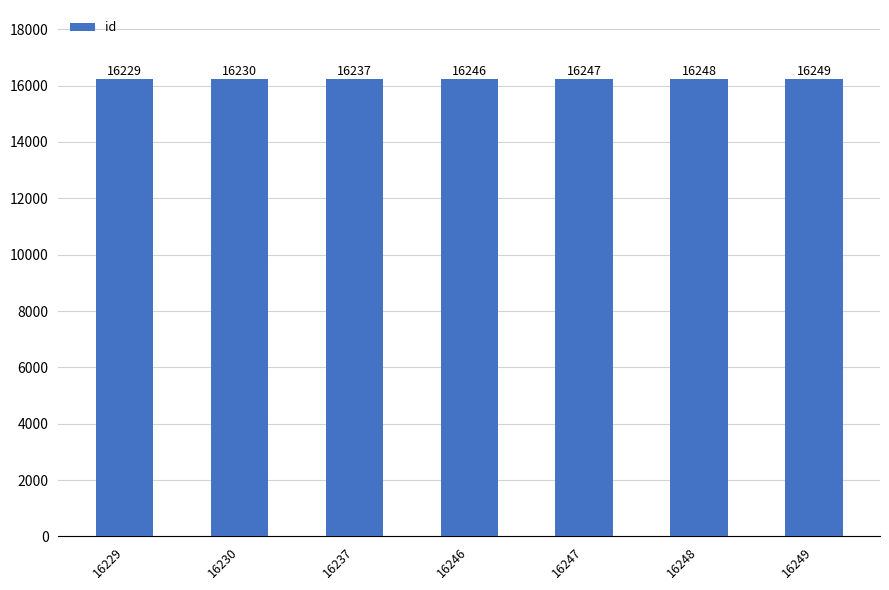

Read the value at 16248, to the nearest 10.

16250